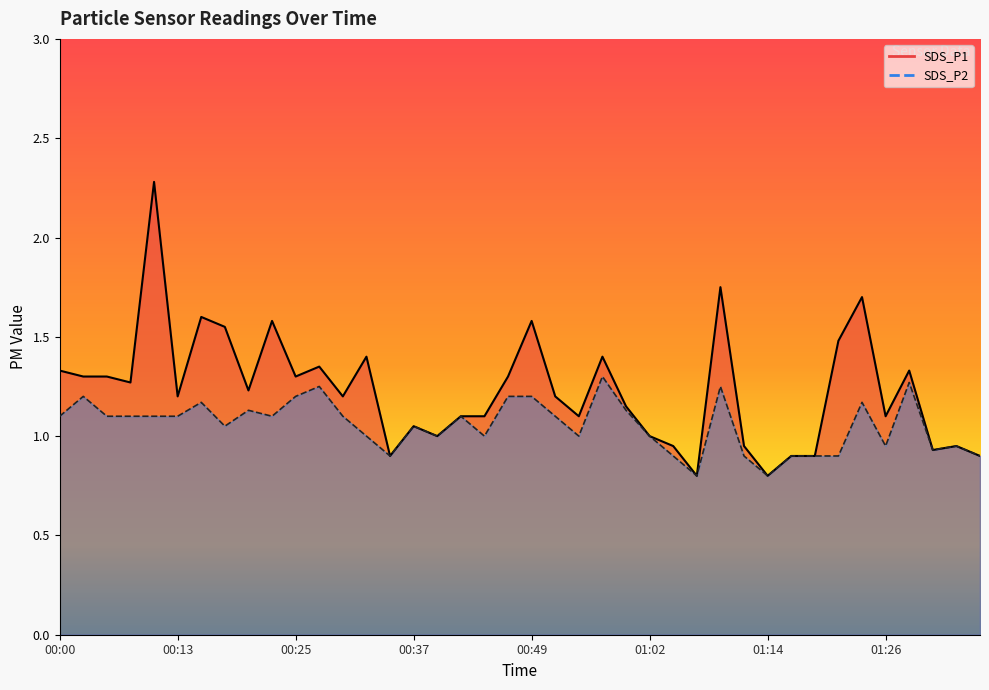

Reading right to left, transcribe all the data shown in this chart.

SDS_P1: 01:36=0.9	01:33=0.9	01:31=0.9	01:28=1.3	01:26=1.1	01:24=1.7	01:21=1.5	01:19=0.9	01:16=0.9	01:14=0.8	01:11=0.9	01:09=1.8	01:06=0.8	01:04=0.9	01:02=1.0	00:59=1.1	00:57=1.4	00:54=1.1	00:52=1.2	00:49=1.6	00:47=1.3	00:44=1.1	00:42=1.1	00:39=1.0	00:37=1.1	00:34=0.9	00:32=1.4	00:30=1.2	00:27=1.4	00:25=1.3	00:22=1.6	00:20=1.2	00:17=1.6	00:15=1.6	00:13=1.2	00:10=2.3	00:08=1.3	00:05=1.3	00:03=1.3	00:00=1.3
SDS_P2: 01:36=0.9	01:33=0.9	01:31=0.9	01:28=1.3	01:26=0.9	01:24=1.2	01:21=0.9	01:19=0.9	01:16=0.9	01:14=0.8	01:11=0.9	01:09=1.2	01:06=0.8	01:04=0.9	01:02=1.0	00:59=1.1	00:57=1.3	00:54=1.0	00:52=1.1	00:49=1.2	00:47=1.2	00:44=1.0	00:42=1.1	00:39=1.0	00:37=1.1	00:34=0.9	00:32=1.0	00:30=1.1	00:27=1.2	00:25=1.2	00:22=1.1	00:20=1.1	00:17=1.1	00:15=1.2	00:13=1.1	00:10=1.1	00:08=1.1	00:05=1.1	00:03=1.2	00:00=1.1